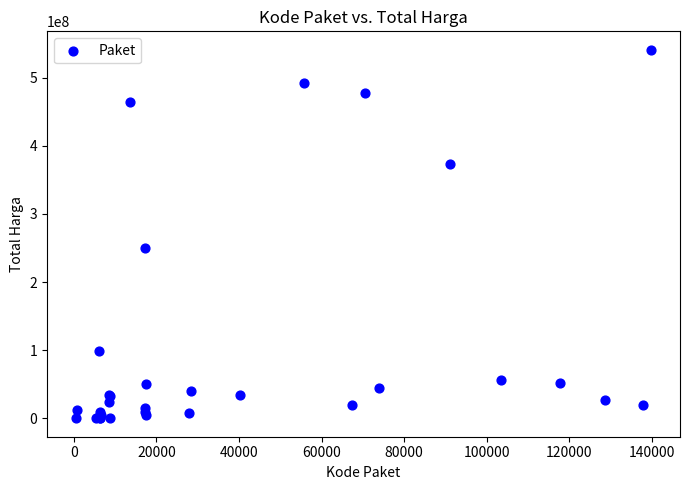

What Y value in the scatter plot is closest to 270574500?

250350000